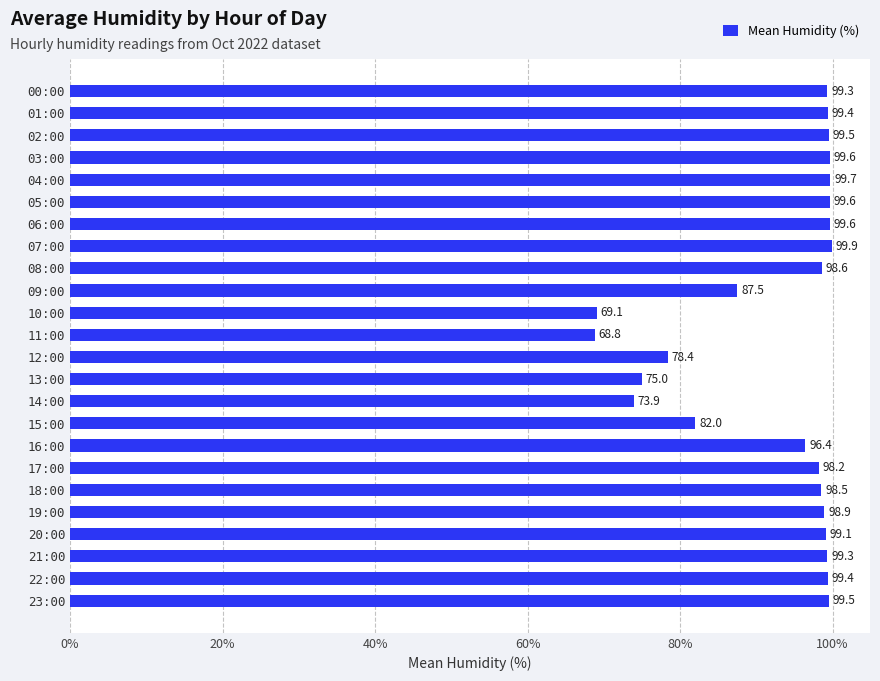

Where is the data nearest to the value 84?

15:00